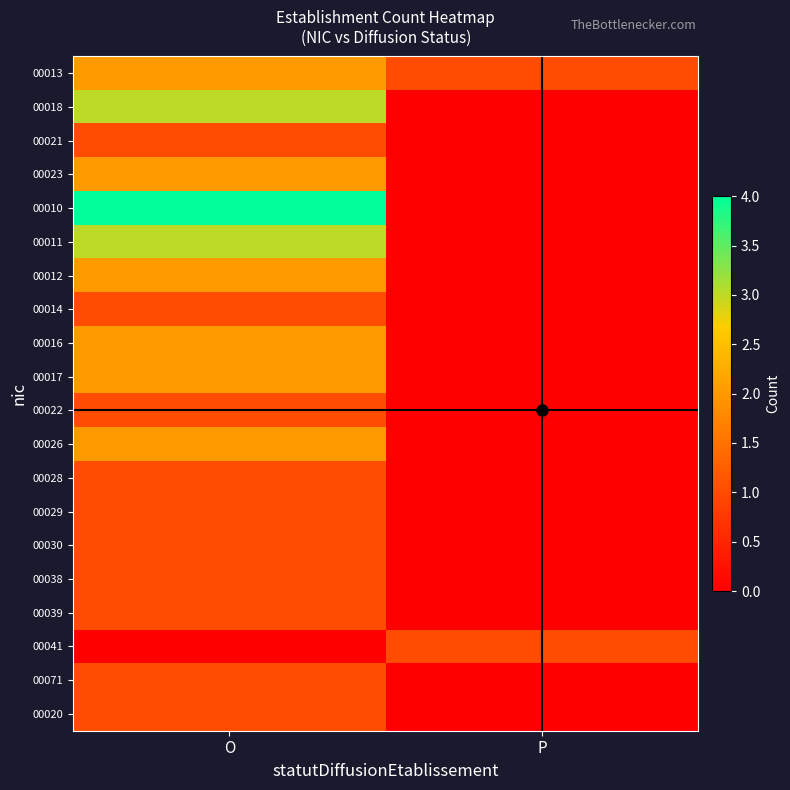

What is the total value across all series at O?

32